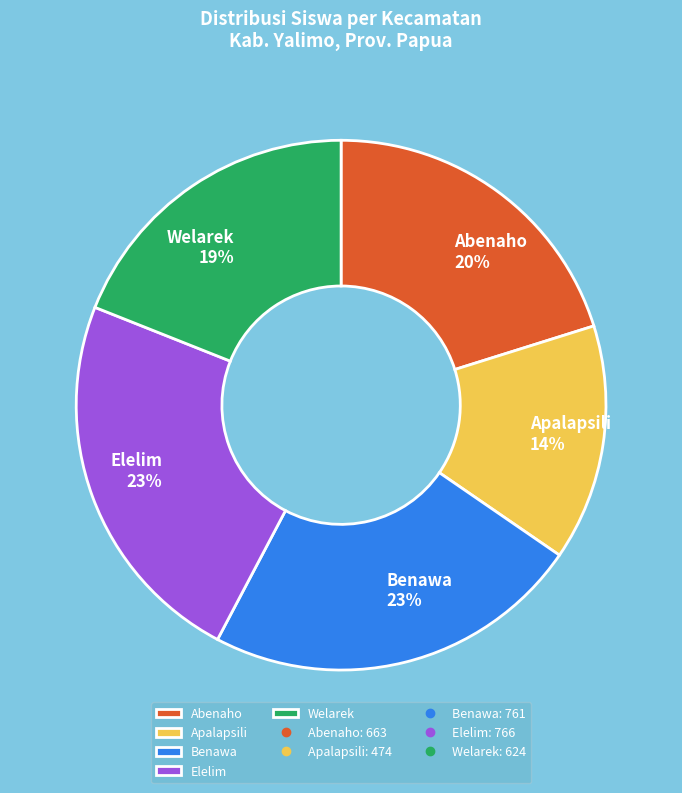

Do Benawa and Abenaho together represent more than half of the pie?

No